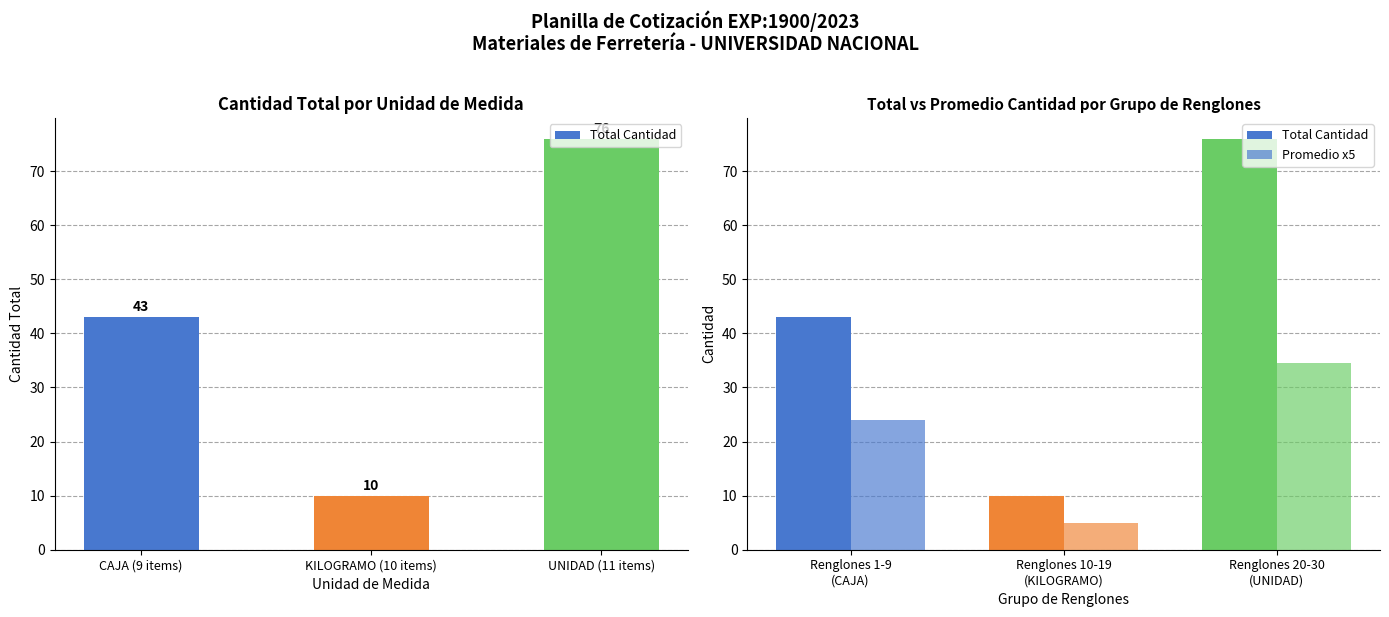

Reading right to left, transcribe all the data shown in this chart.

Total Cantidad: 76.0	10.0	43.0
Promedio x5: 34.5	5.0	23.9